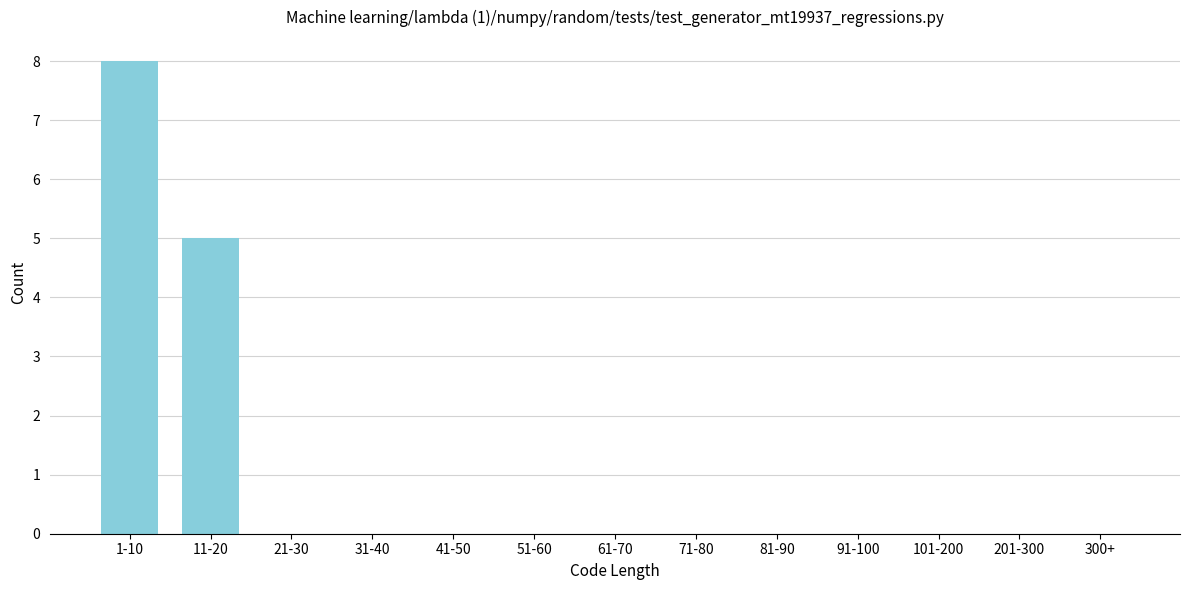

Reading right to left, list all the values displayed in this chart.

300+=0	201-300=0	101-200=0	91-100=0	81-90=0	71-80=0	61-70=0	51-60=0	41-50=0	31-40=0	21-30=0	11-20=5	1-10=8